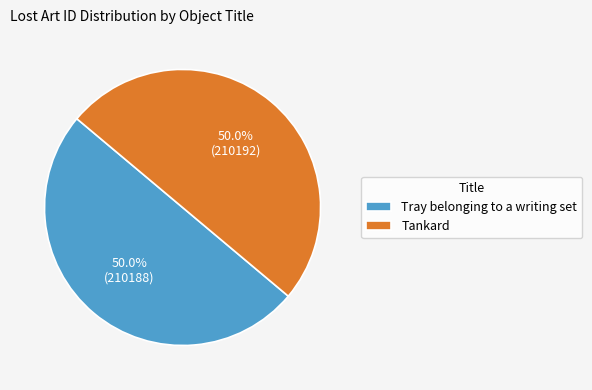

What is the ratio of the value at Tankard to the value at Tray belonging to a writing set?

1.0